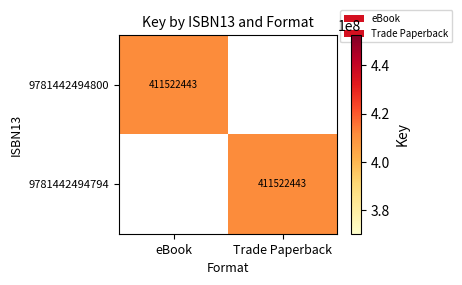

The value of 9781442494794 at Trade Paperback is 411522443. True or false?

True